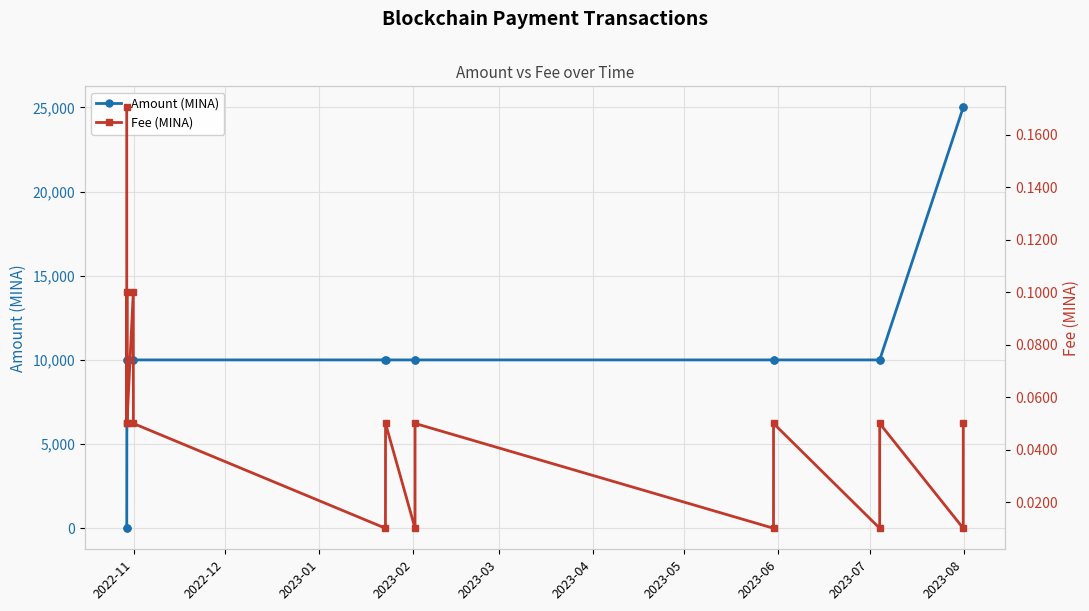

What is the greatest value displayed?

25000.0